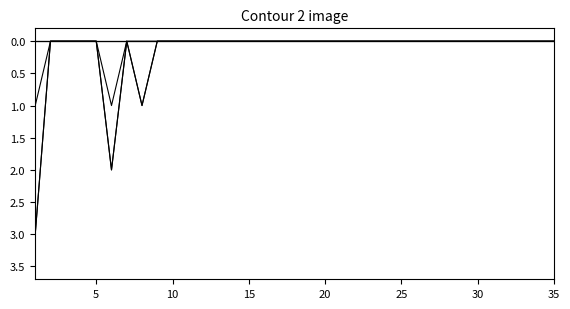

Does the chart display data point markers on the line(s)?

No